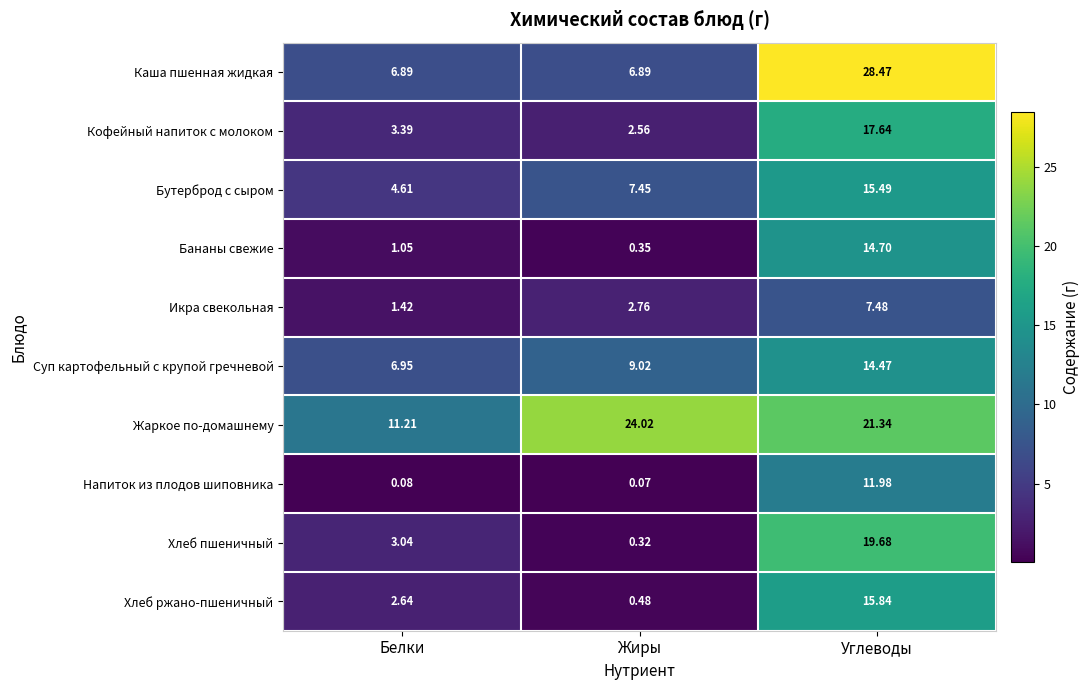

How many categories are shown in the chart?

3